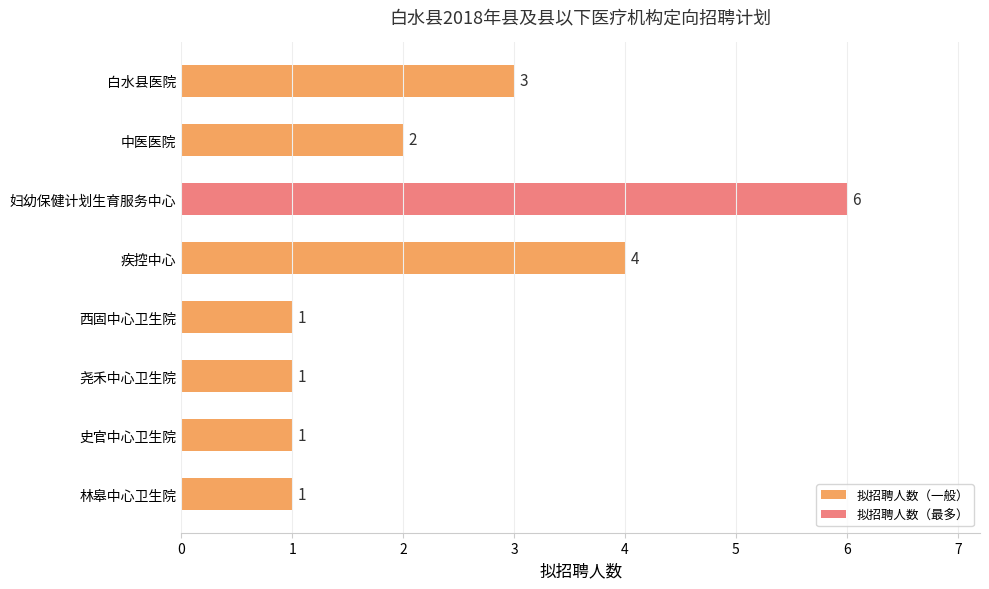

What is the average value?

2